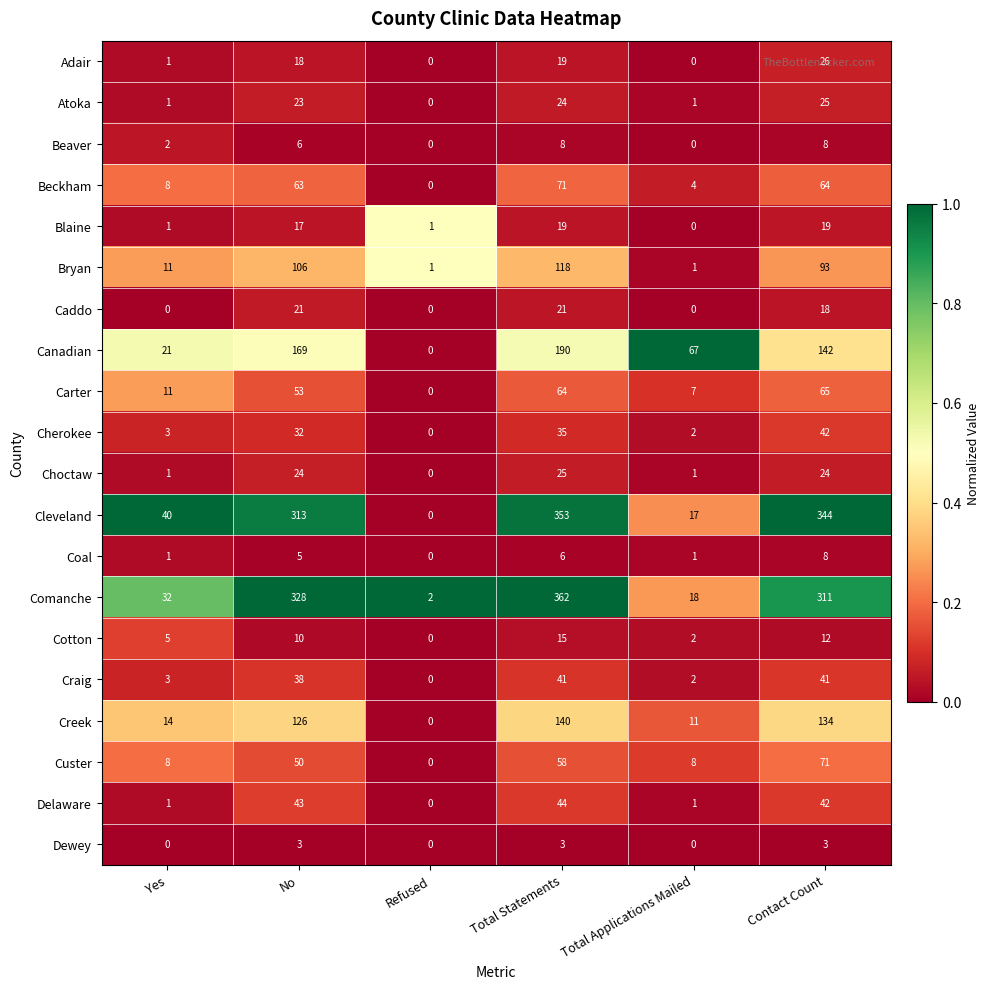

At how many categories does at least one series exceed 0?

6